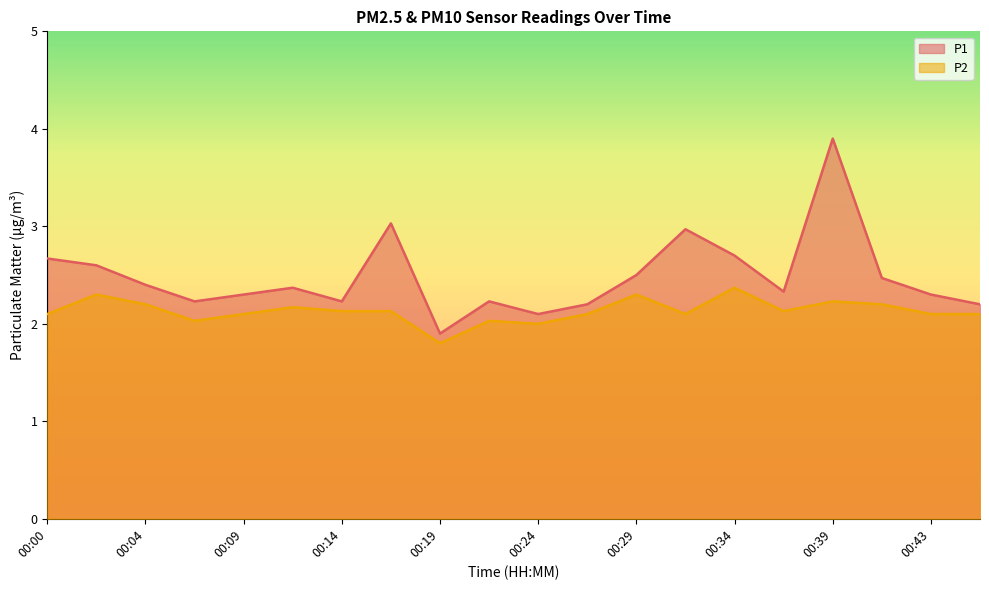

What is the total value across all series at 00:39?

6.1